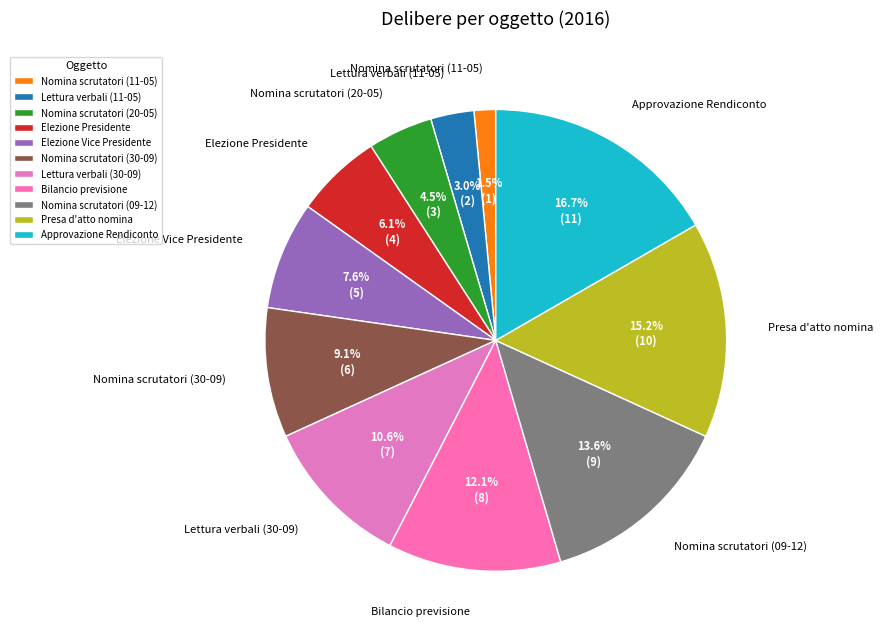

Does Nomina scrutatori (30-09) represent more than half of the total?

No